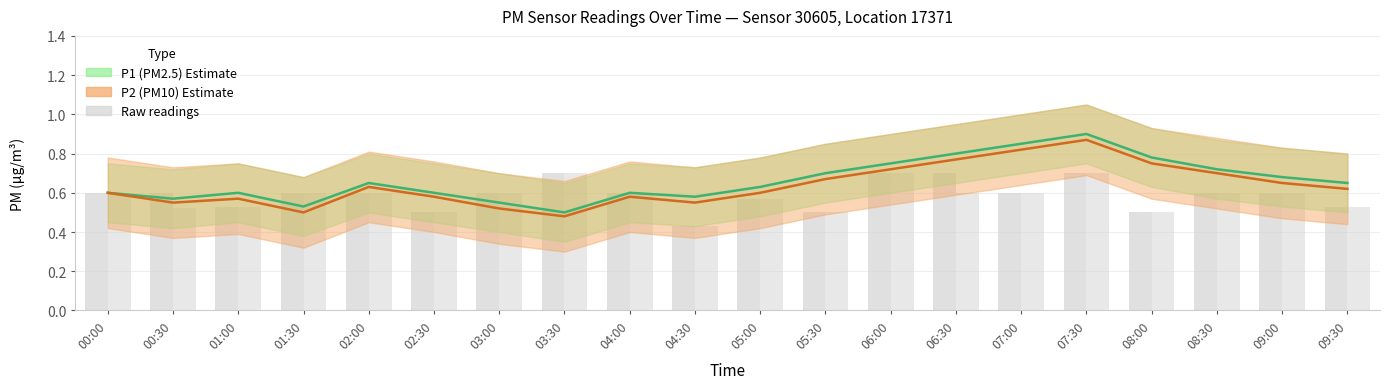

How many data points does each series have?

20